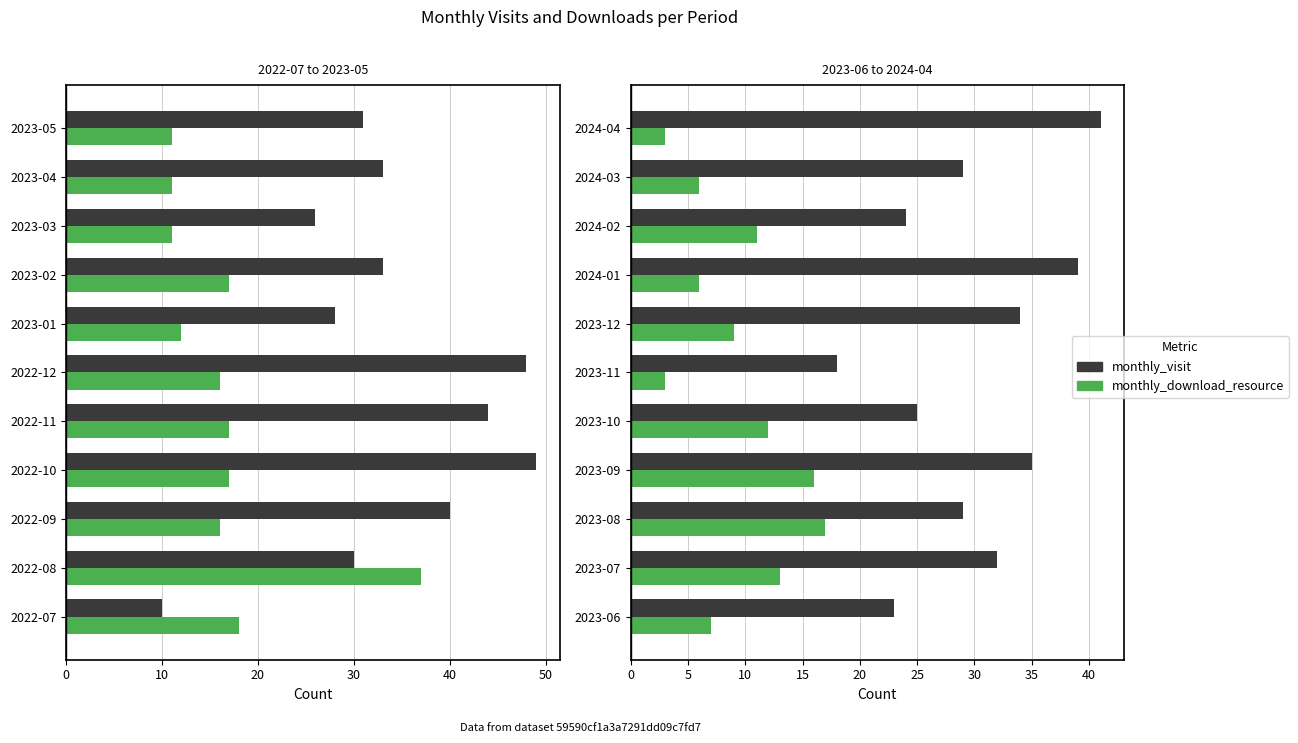

Between 2024-03 and 2023-12, which is larger?

2023-12